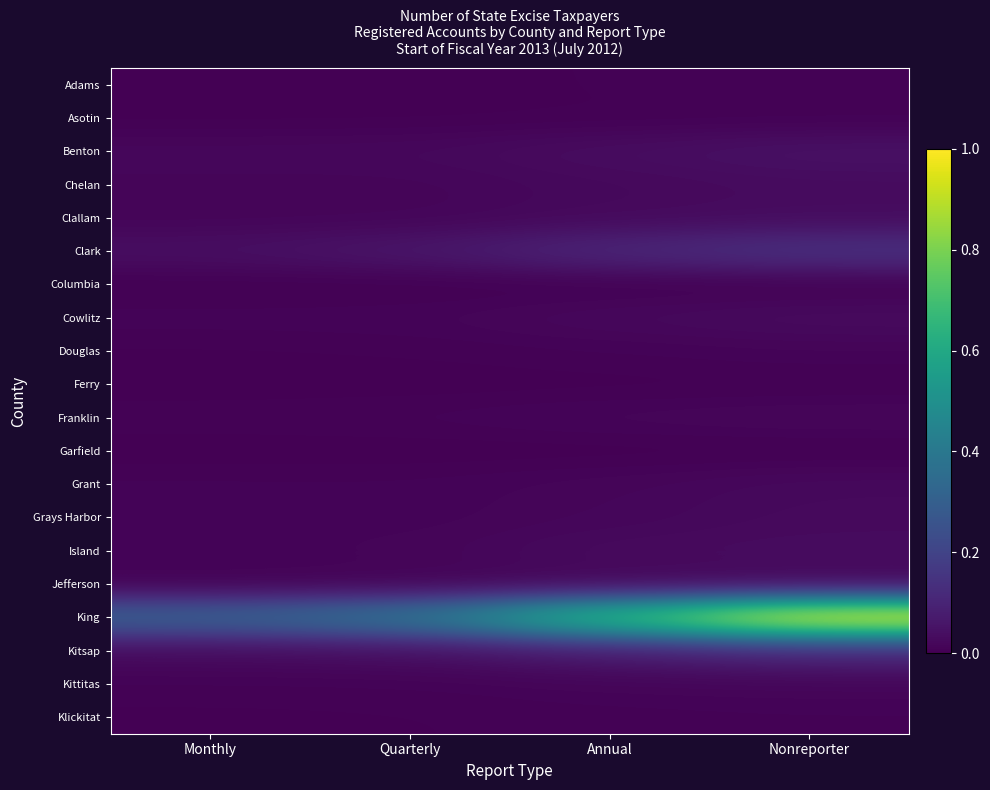

At which category does the chart reach its minimum across all series?

Monthly